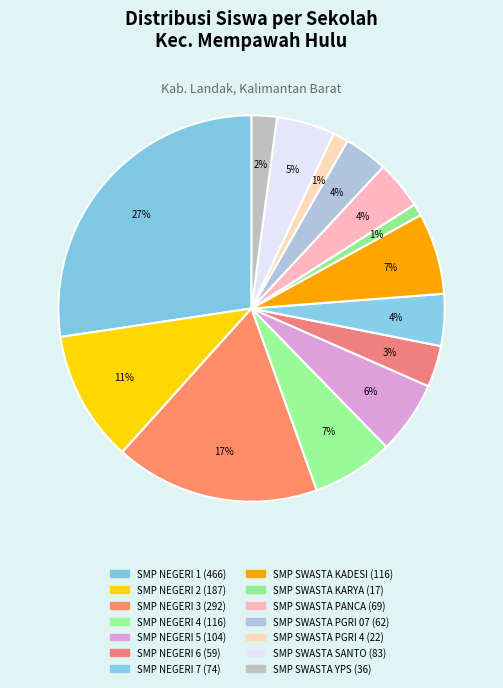

How many slices are in this pie chart?

14